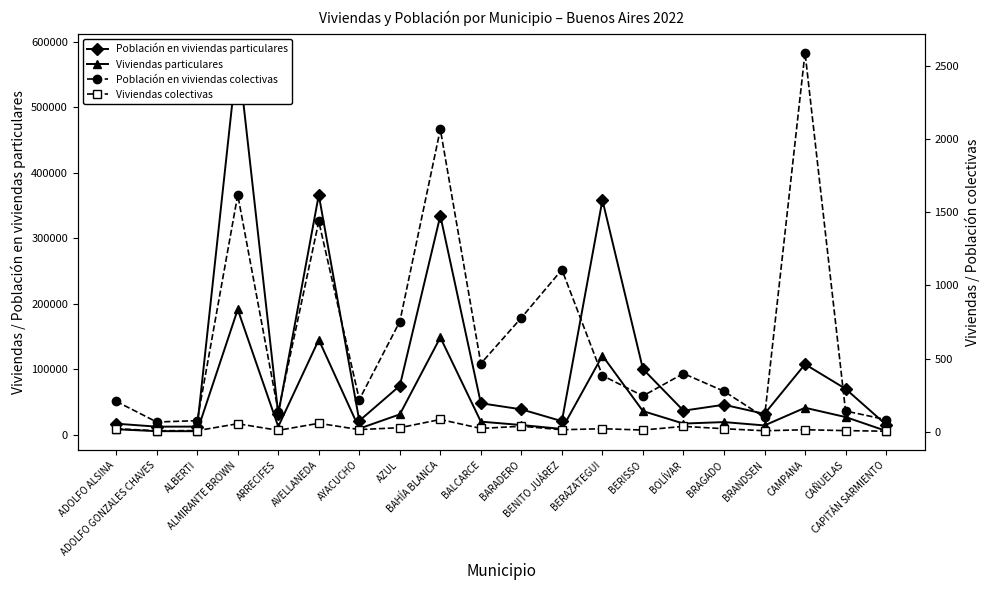

Between BRANDSEN and ALBERTI, which is larger?

BRANDSEN